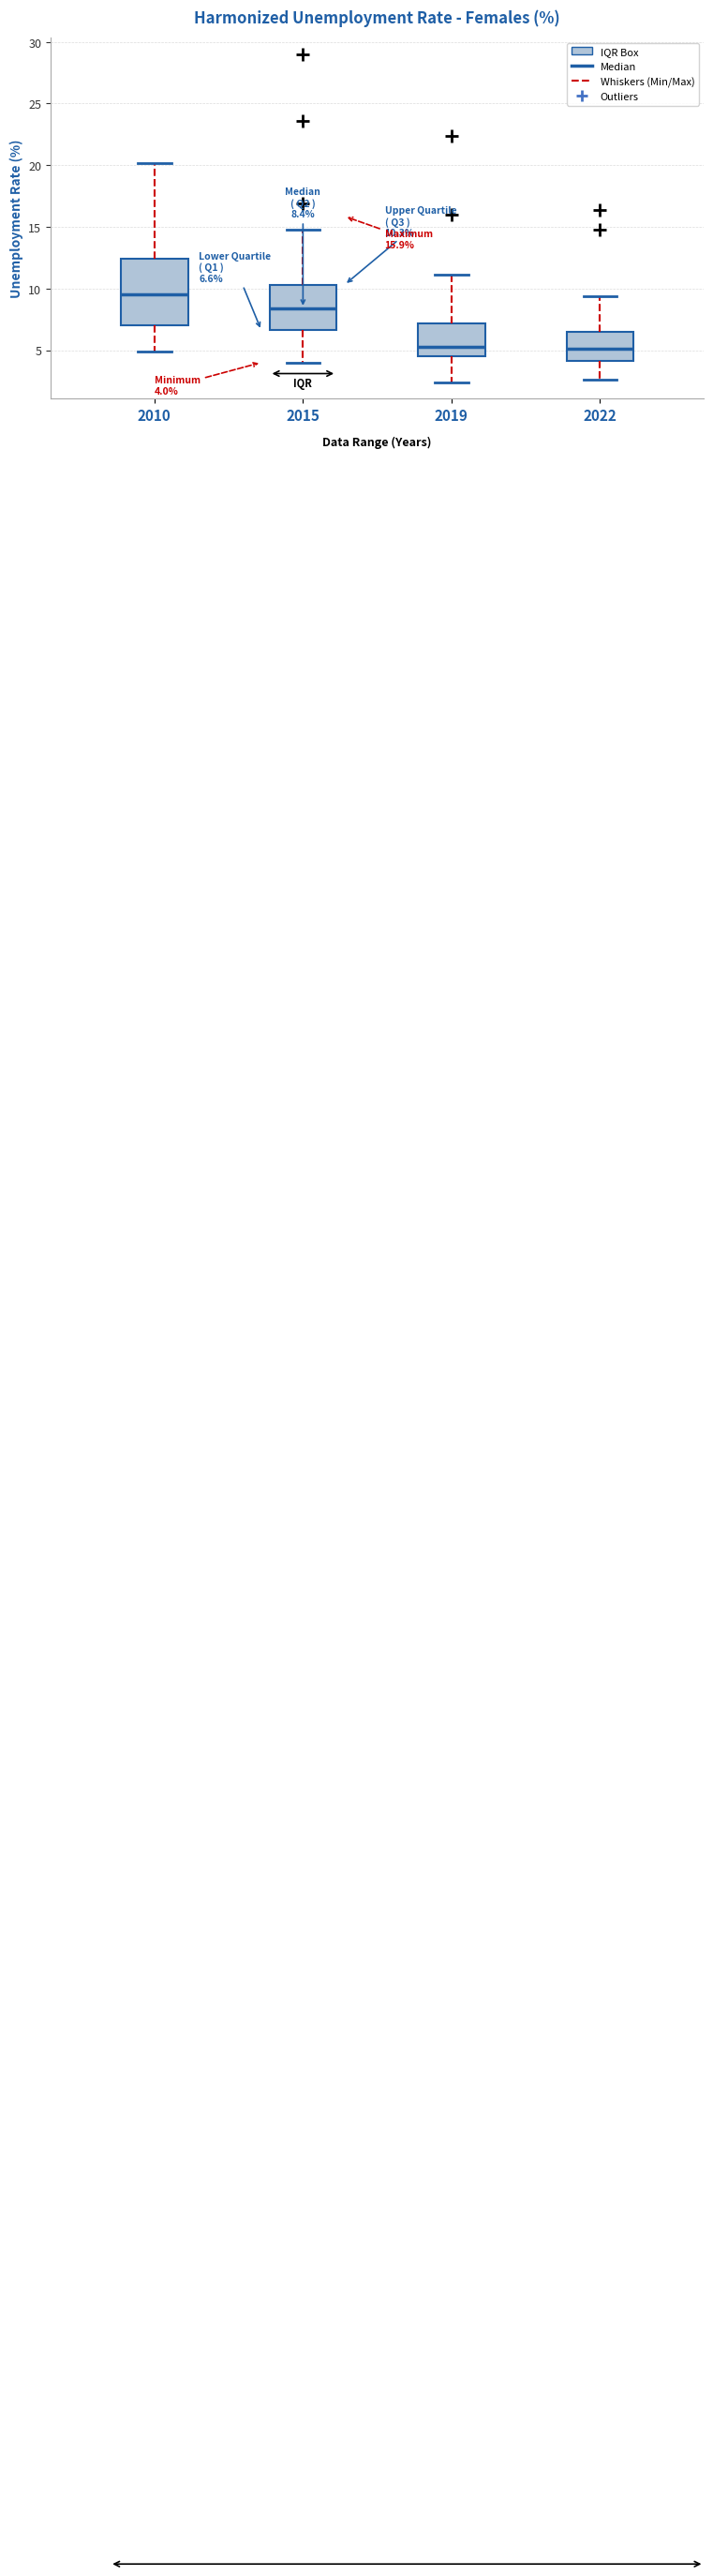

Comparing the boxes themselves (not the whiskers), which one is the tallest?

2010